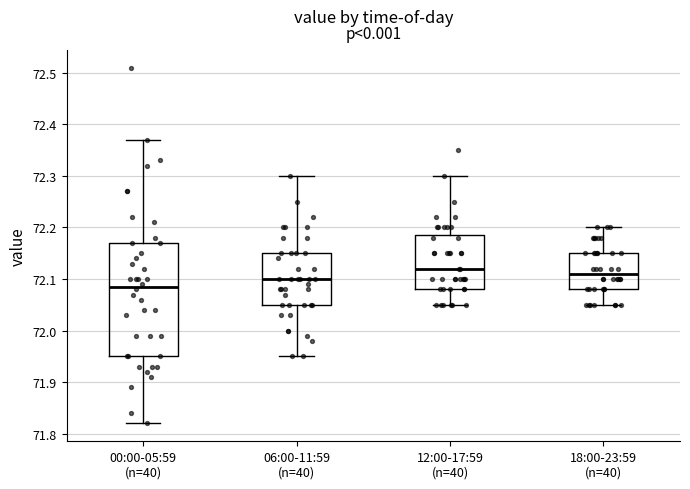

Reading left to right, transcribe this box plot: for each box, give where its median line is, the range the box spans, and where its two whiskers end, as read against the y-axis. The values are not printed on the chart, so give them approximately, as read against the axis.

00:00-05:59 (n=40): median 72.09, box 71.95 to 72.17, whiskers 71.82 to 72.37
06:00-11:59 (n=40): median 72.10, box 72.05 to 72.15, whiskers 71.95 to 72.30
12:00-17:59 (n=40): median 72.12, box 72.08 to 72.19, whiskers 72.05 to 72.30
18:00-23:59 (n=40): median 72.11, box 72.08 to 72.15, whiskers 72.05 to 72.20